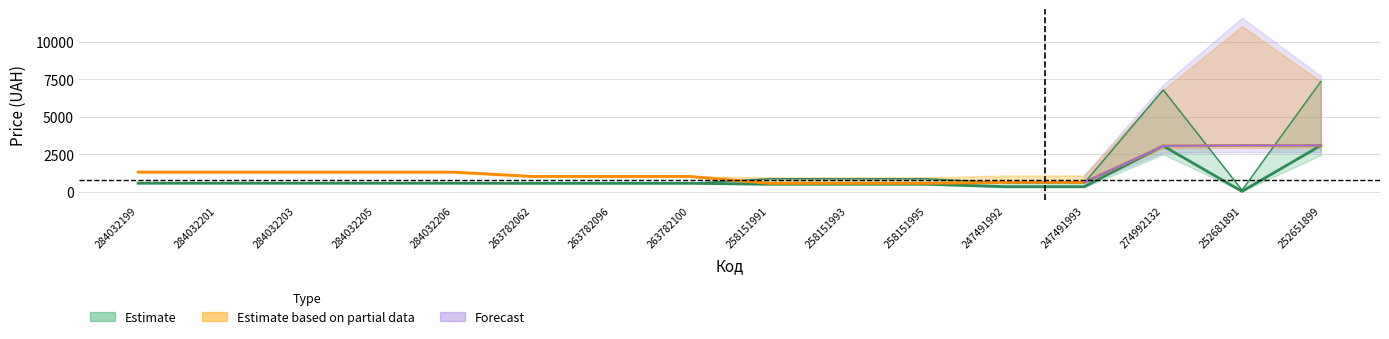

The Ціна series shows 510.5 at 258151993. True or false?

True